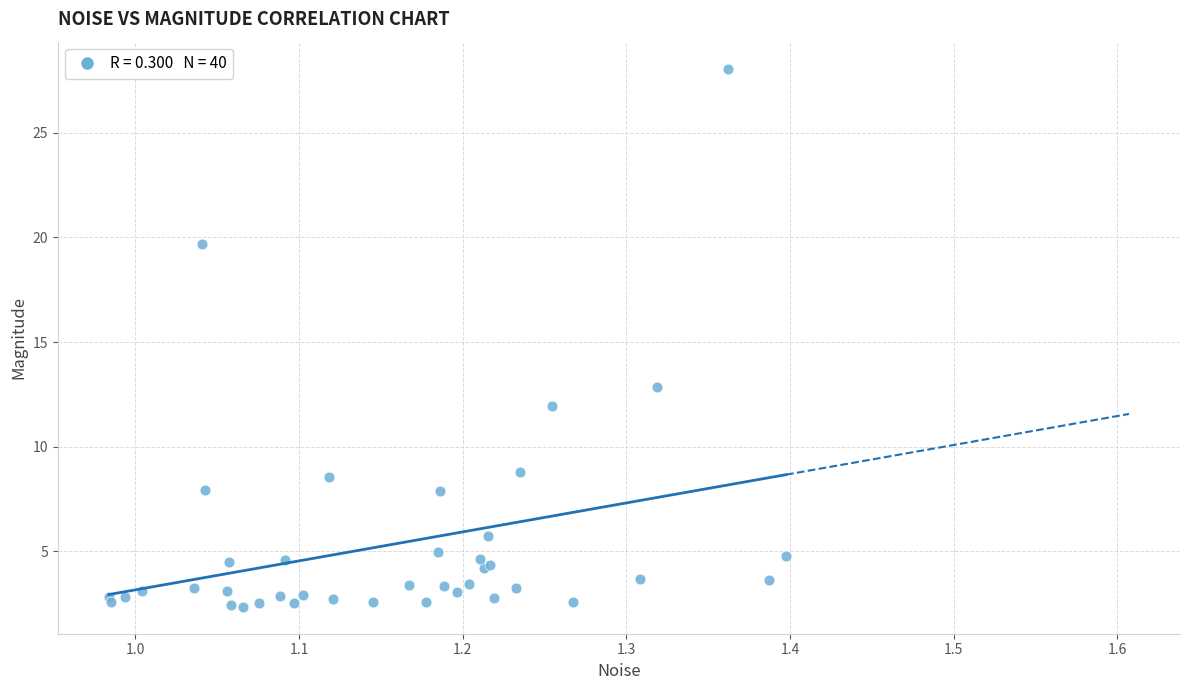

What Y value in the scatter plot is closest to 15?

12.9